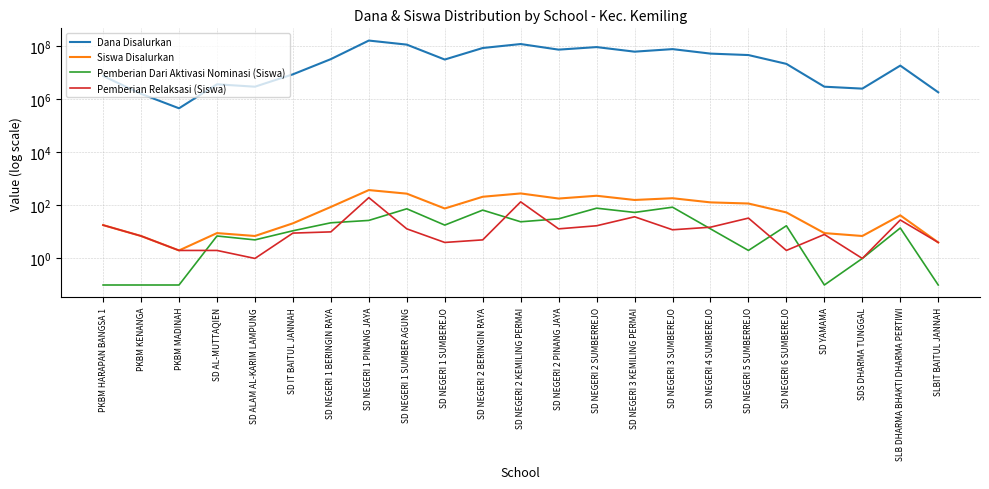

At which label does Pemberian Relaksasi (Siswa) first exceed 10?

PKBM HARAPAN BANGSA 1